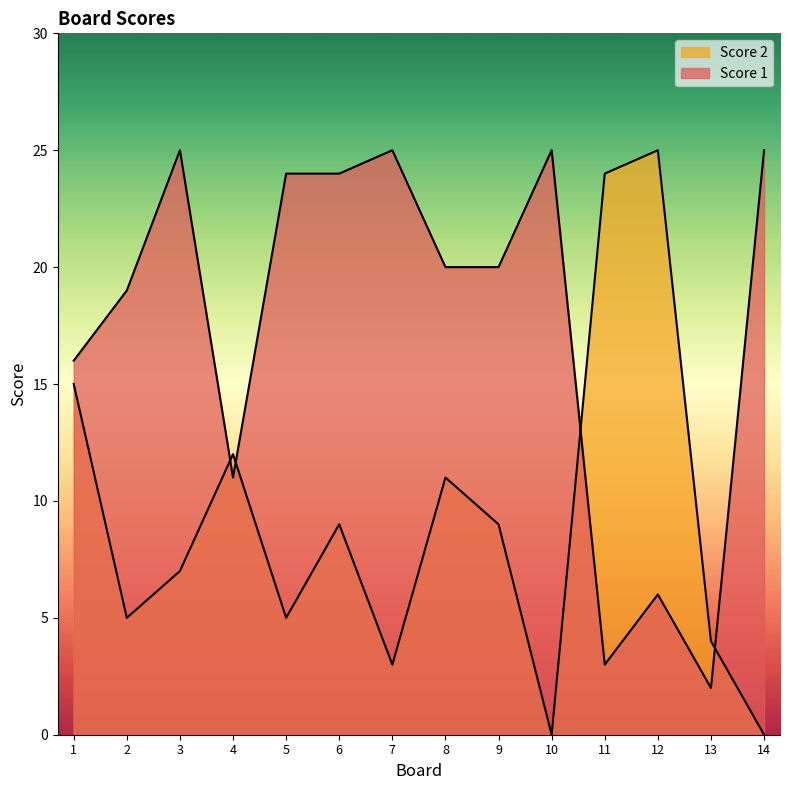

Does the chart have visible grid lines?

No